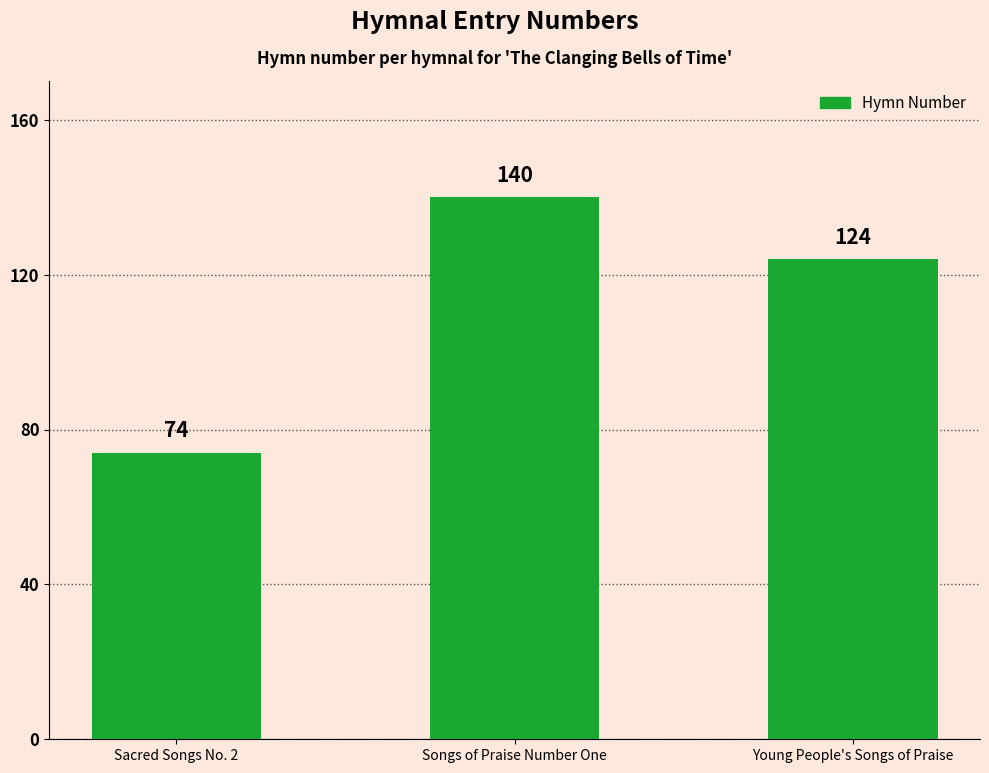

What is the ratio of the value at Young People's Songs of Praise to the value at Sacred Songs No. 2?

1.7